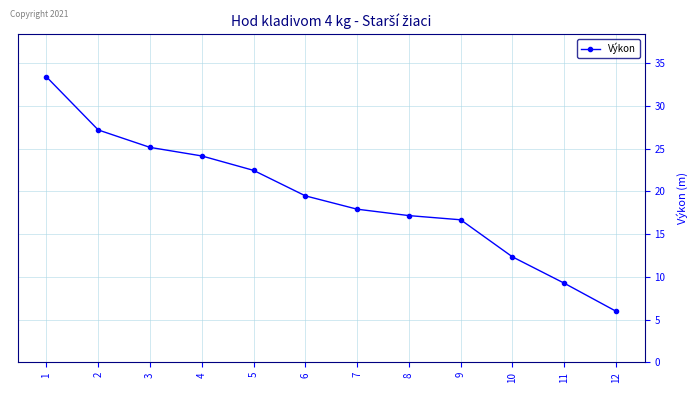

Does the chart have visible grid lines?

Yes